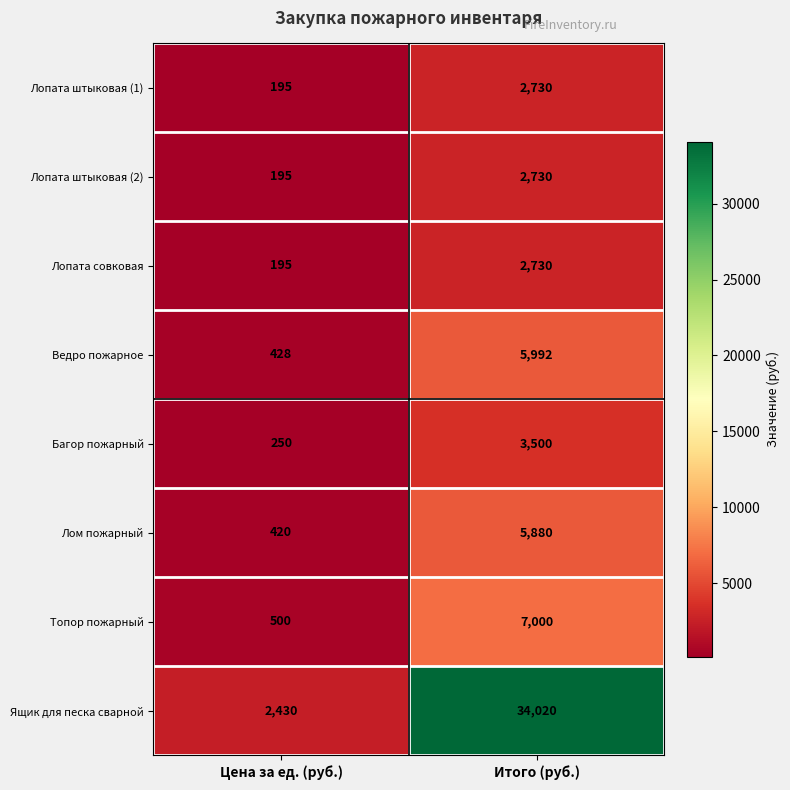

The Лопата штыковая (1) series shows 2730 at Итого (руб.). True or false?

True